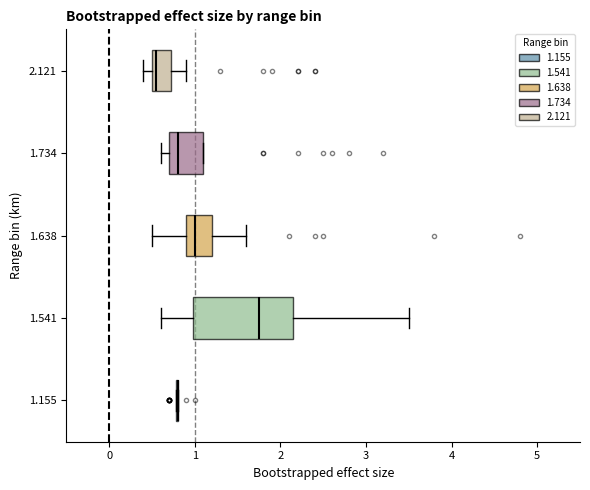

Reading bottom to top, transcribe this box plot: for each box, give where its median line is, the range the box spans, and where its two whiskers end, as read against the x-axis. The values are not printed on the chart, so give them approximately, as read against the axis.

1.155: box collapsed to a line at 0.8, whiskers 0.8 to 0.8
1.541: median 1.8, box 1.0 to 2.2, whiskers 0.6 to 3.5
1.638: median 1.0, box 0.9 to 1.2, whiskers 0.5 to 1.6
1.734: median 0.8, box 0.7 to 1.1, whiskers 0.6 to 1.1
2.121: median 0.6, box 0.5 to 0.7, whiskers 0.4 to 0.9